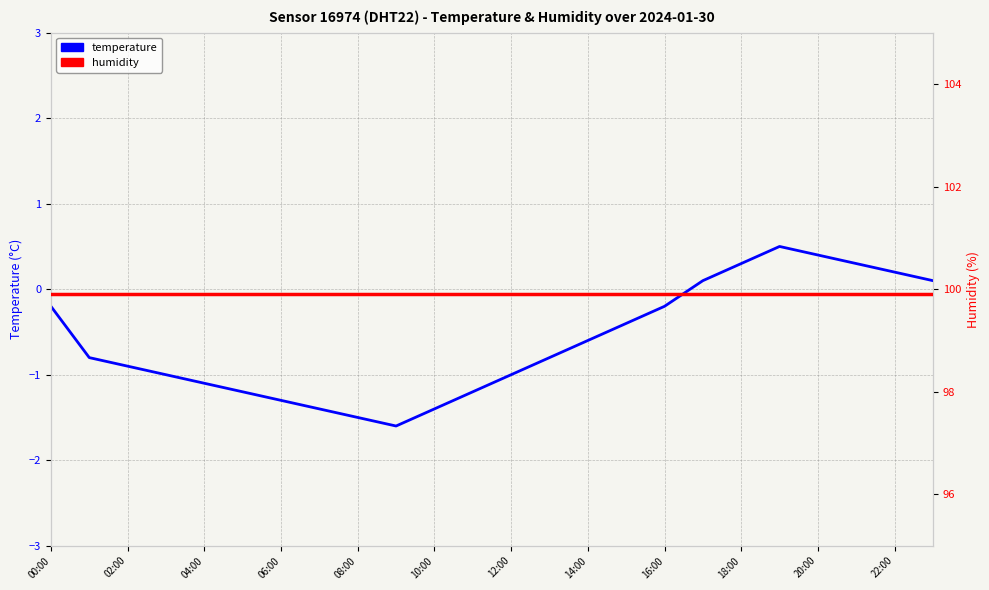

What is the average value of the humidity series?

99.9